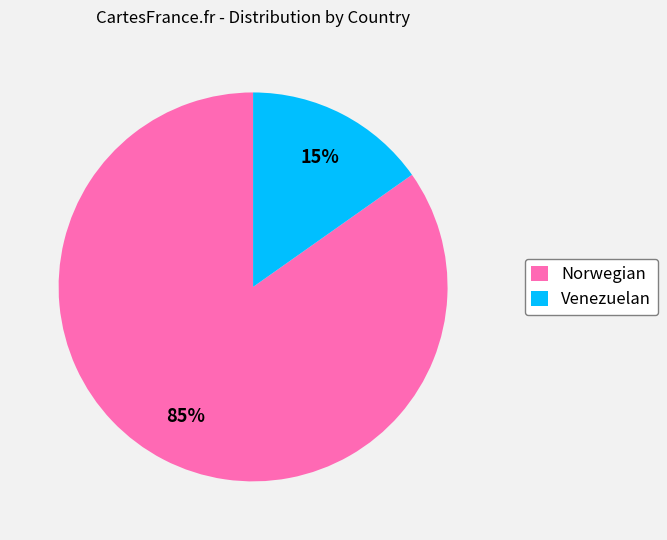

Which has a higher value, Norwegian or Venezuelan?

Norwegian